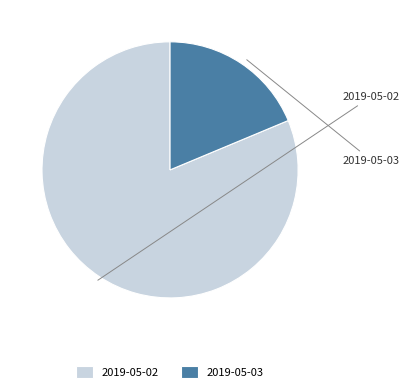

How many segments does this pie chart have?

2